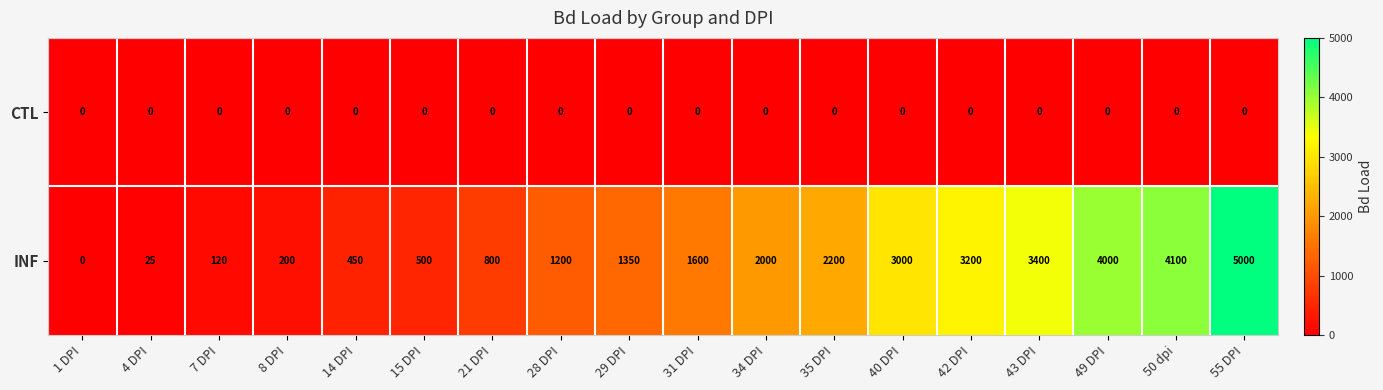

What is the spread (max minus min) of values at 21 DPI?

800